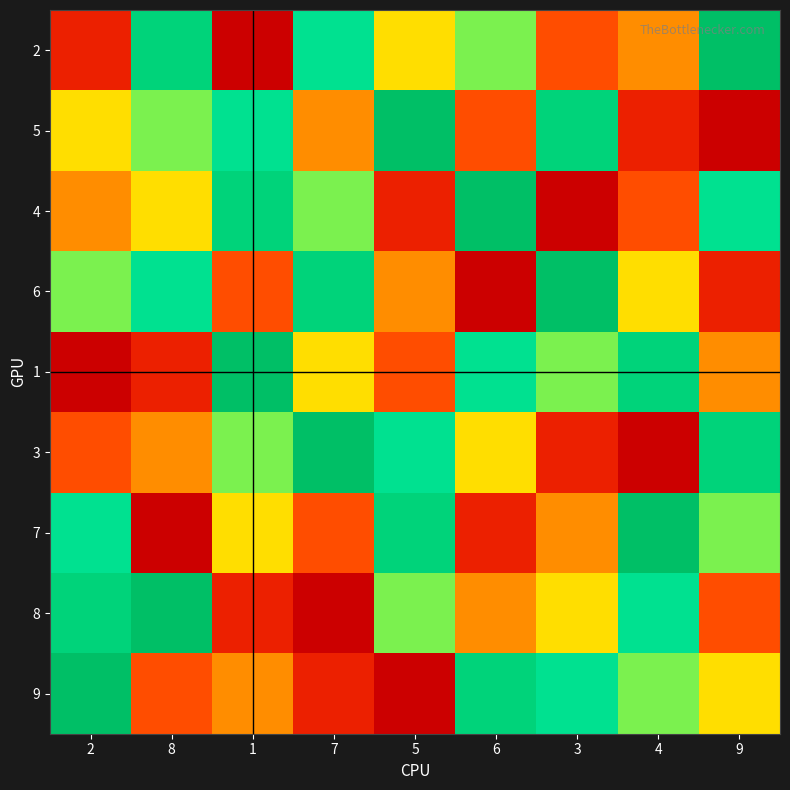

What is the minimum value shown in the chart?

1